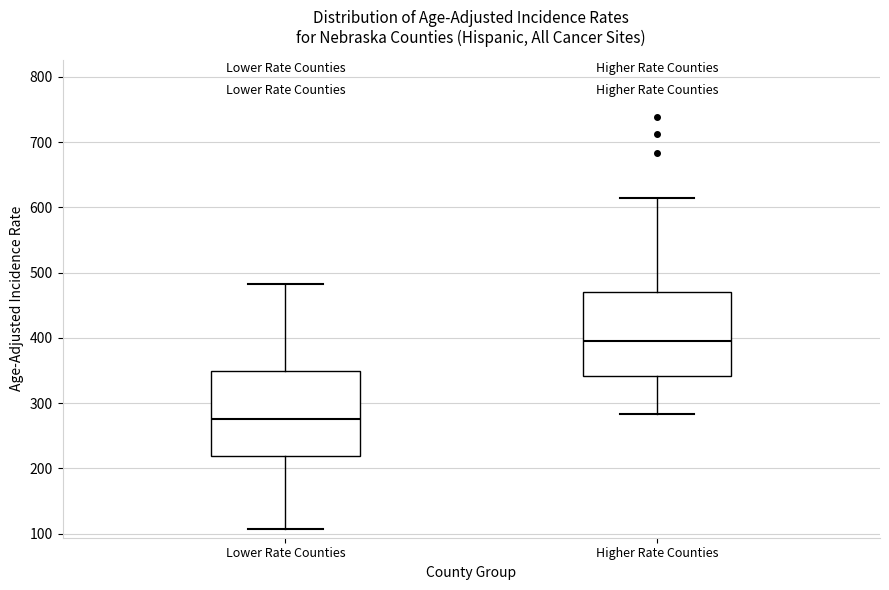

Which box has the highest median line?

Higher Rate Counties